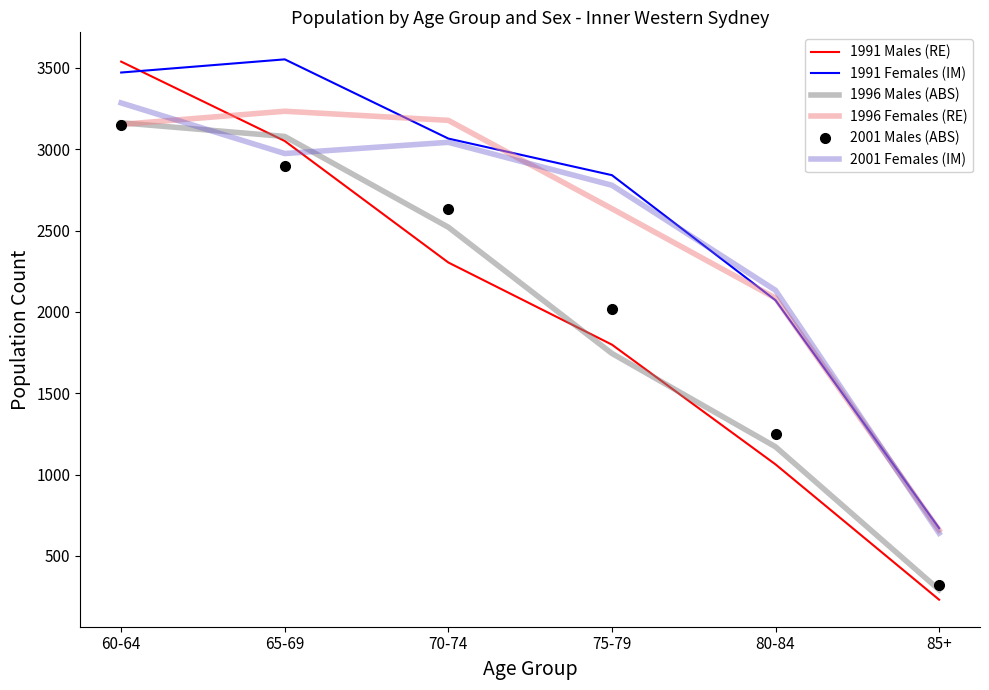

True or false: 2001 Males (ABS) and 1991 Females (IM) intersect in this chart.

False